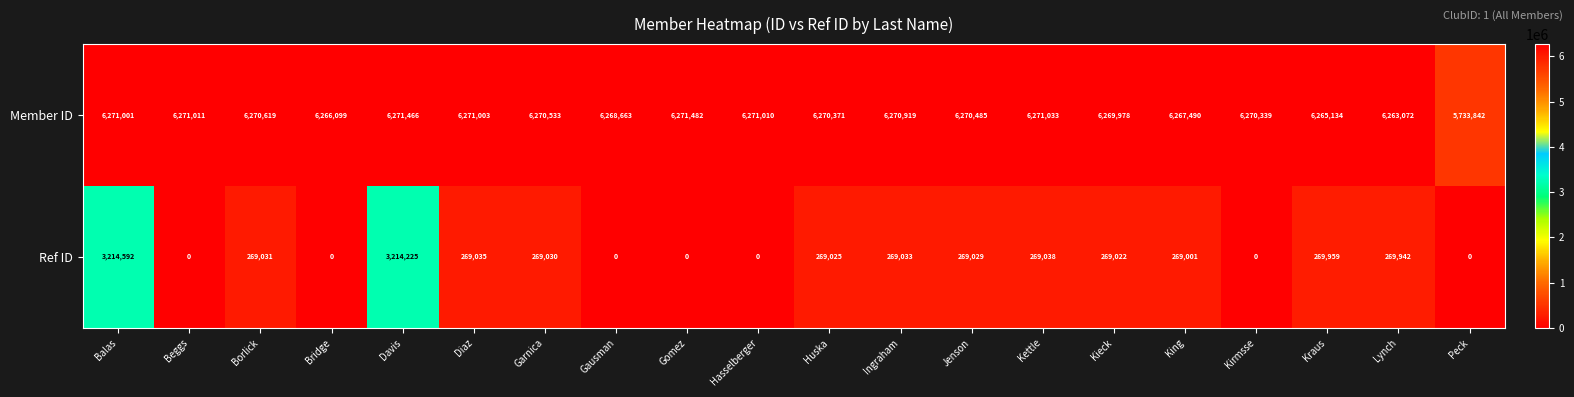

What is the difference between the highest and lowest values at Kirmsse?

6270339